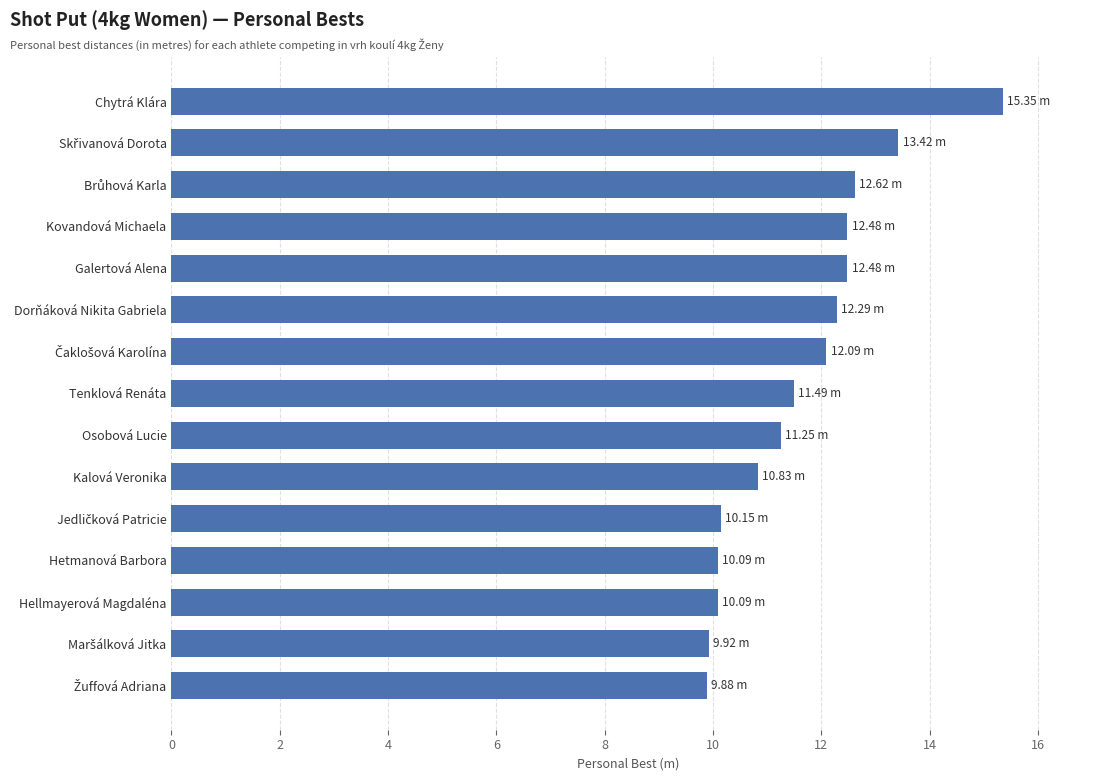

What is the sum of all values?

174.4